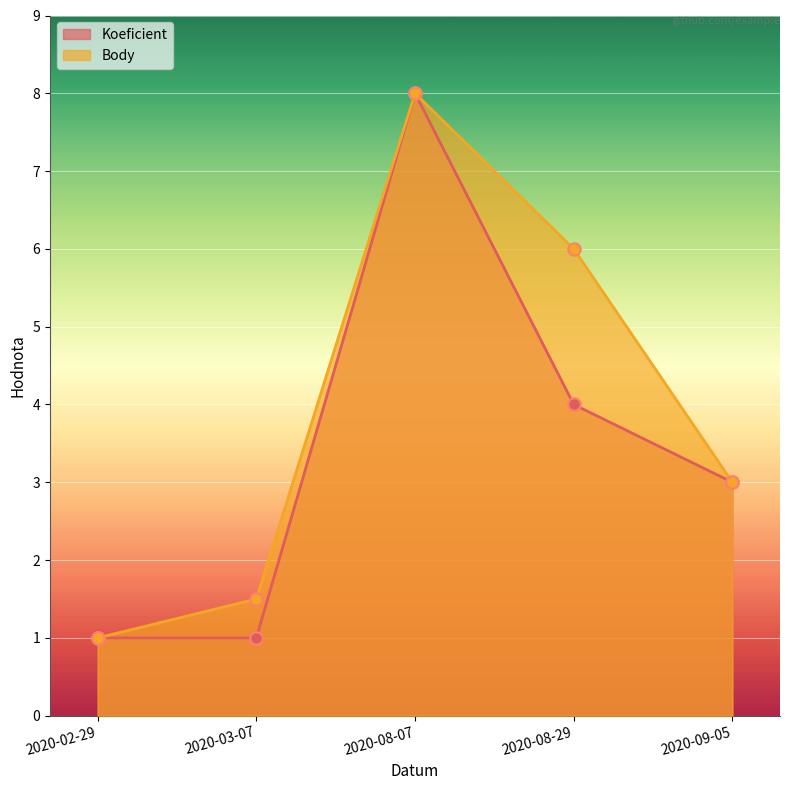

Which series contains the highest Y value?

Koeficient